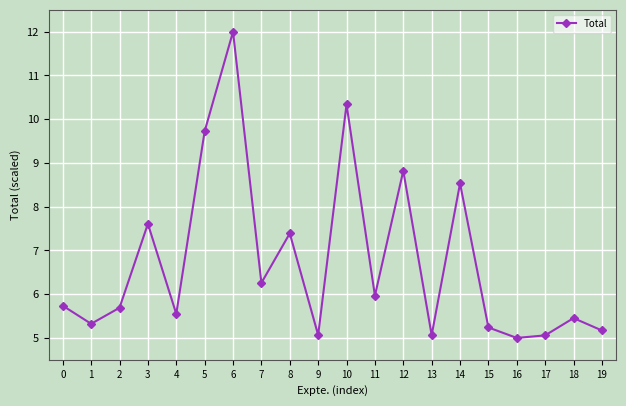

Between 14 and 2, which is larger?

14